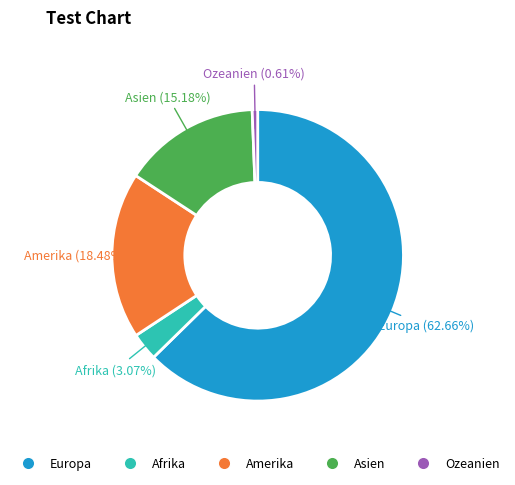

Which slice represents more than half of the pie?

Europa